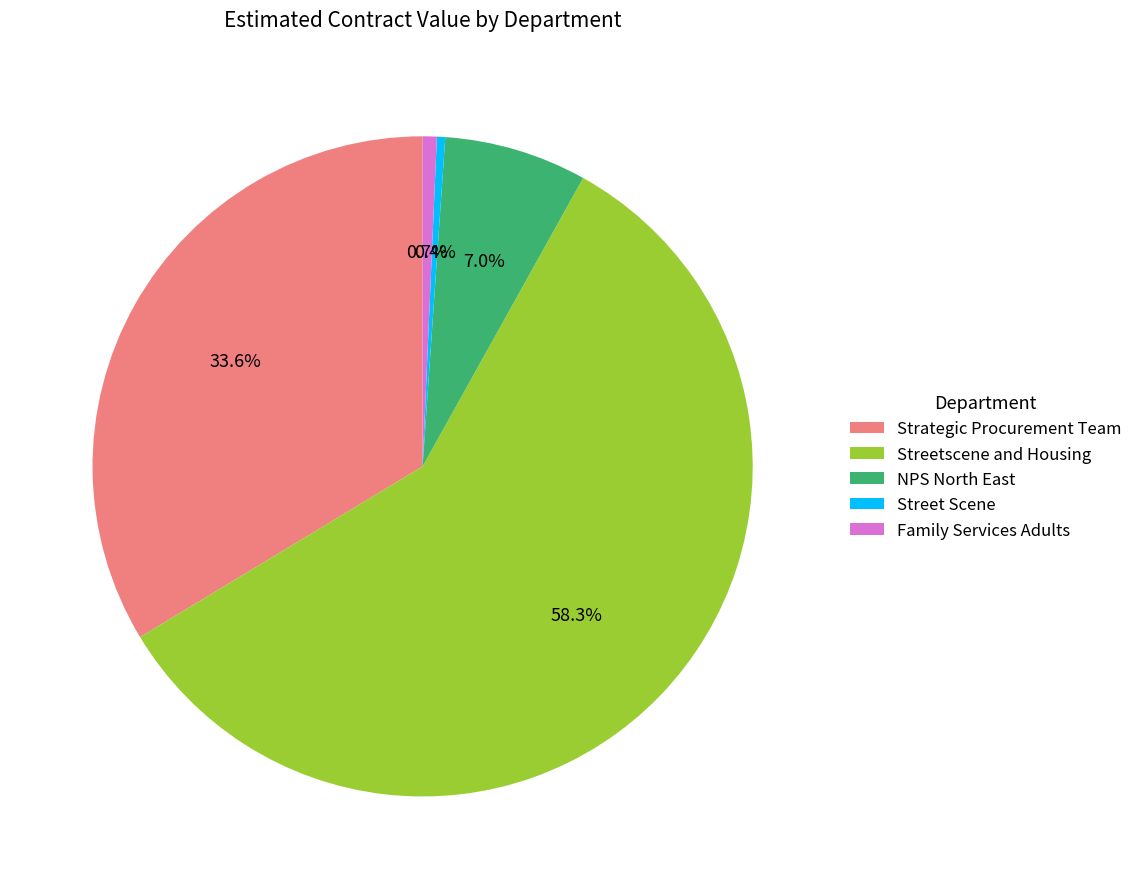

Between Strategic Procurement Team and NPS North East, which is larger?

Strategic Procurement Team